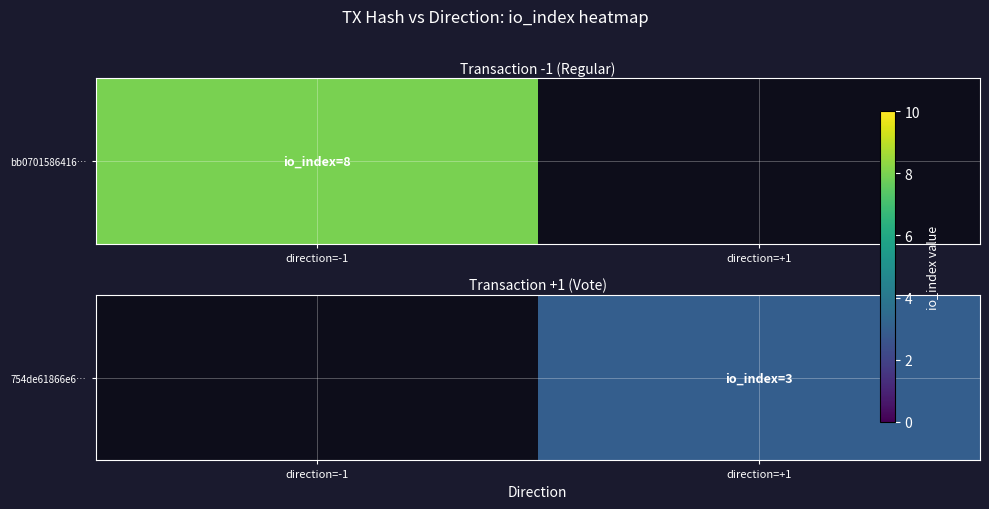

The chart shows a value of 0.7 at direction=+1. True or false?

False